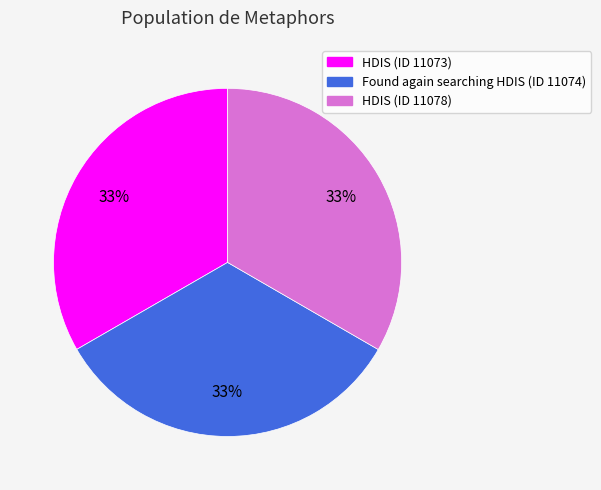

To the nearest percent, what percentage of the pie is HDIS (ID 11073)?

33%